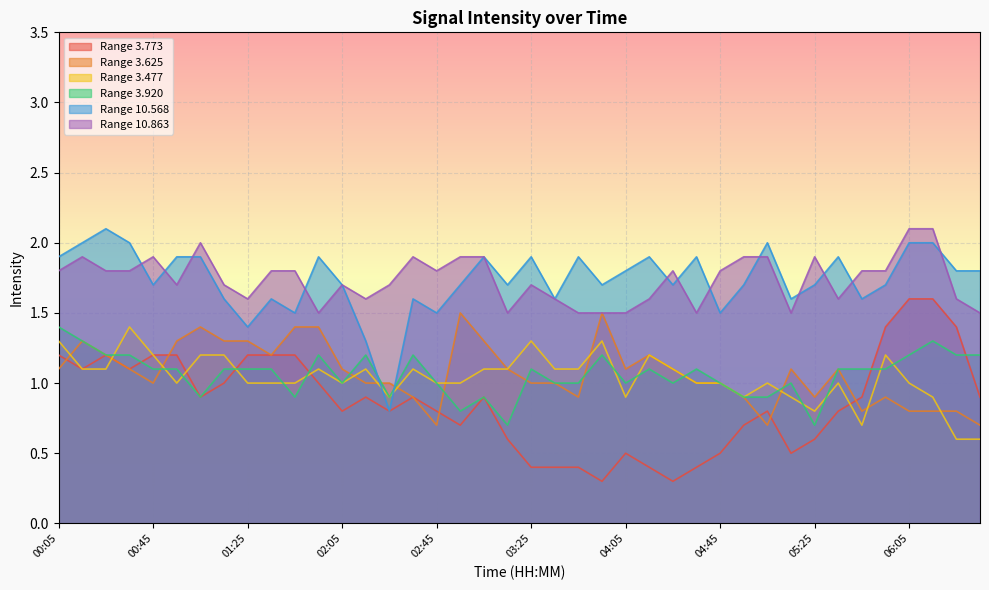

In 3.625, how many points are higher than both neighbors (excluding endpoints)?

8